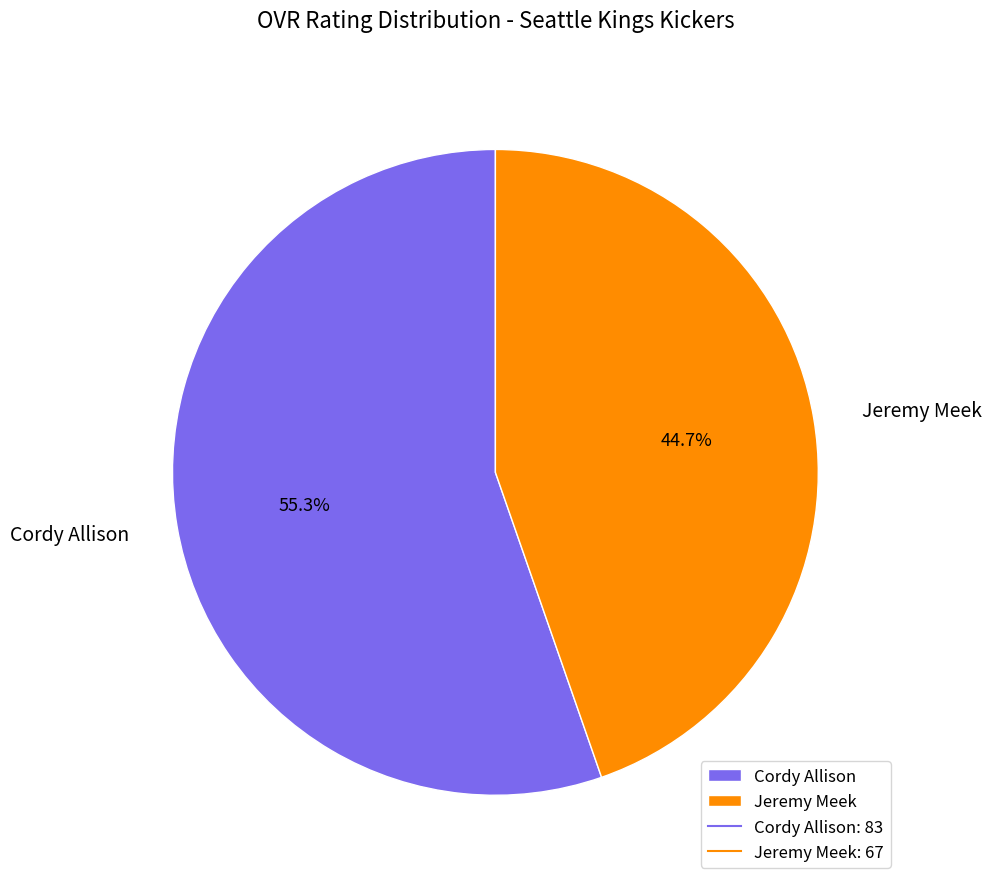

Is the sum of Jeremy Meek and Cordy Allison greater than half?

Yes